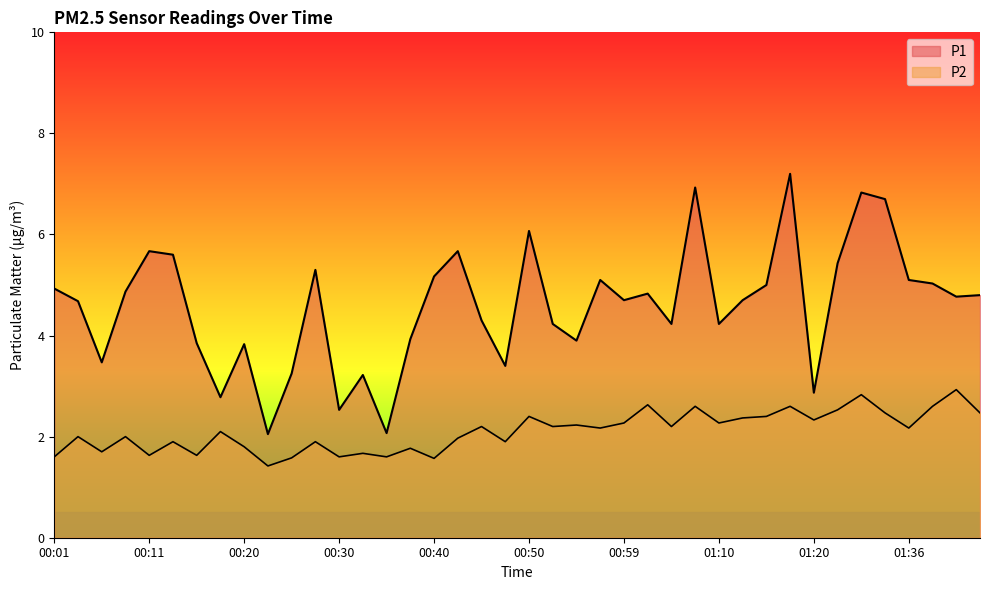

At 00:08, list the series in order from smallest to largest.

P2, P1